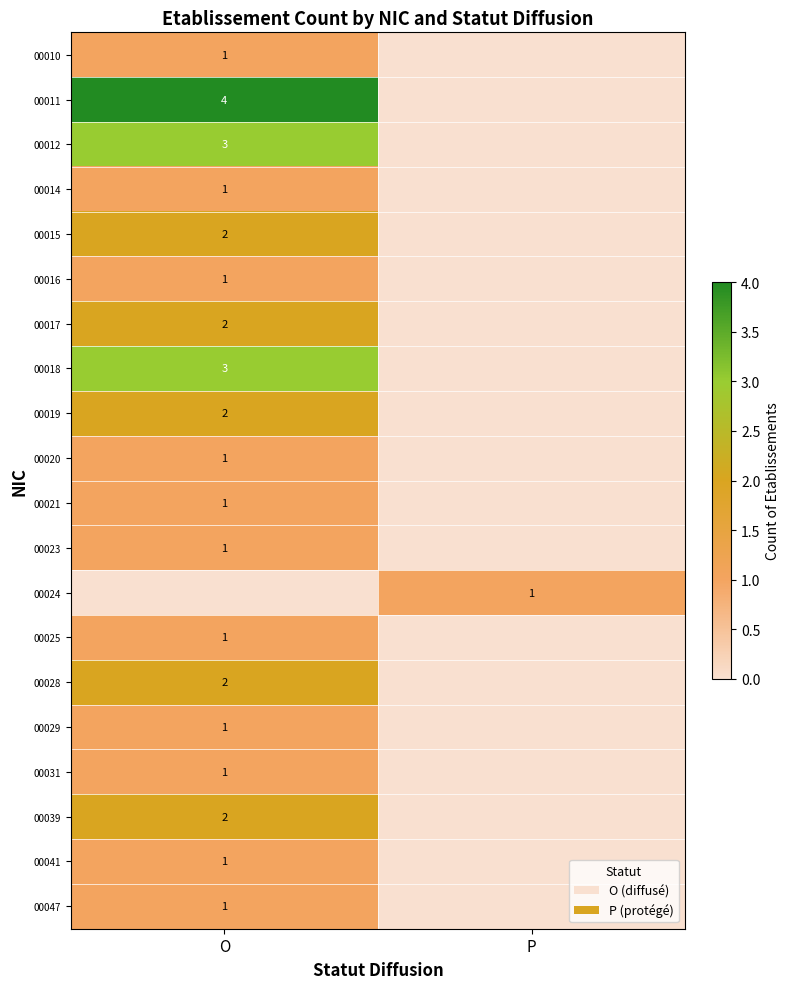

The 00031 series shows 0 at O. True or false?

False